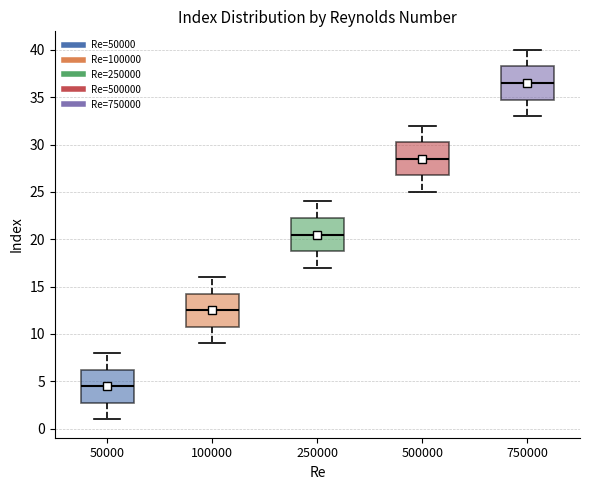

Reading left to right, read every box against the y-axis: the position of its median line, the range the box covers, and the ends of its whiskers. The values are not printed on the chart, so give them approximately, as read against the axis.

50000: median 4.5, box 3.0 to 6.5, whiskers 1.0 to 8.0
100000: median 12.5, box 11.0 to 14.5, whiskers 9.0 to 16.0
250000: median 20.5, box 19.0 to 22.5, whiskers 17.0 to 24.0
500000: median 28.5, box 27.0 to 30.5, whiskers 25.0 to 32.0
750000: median 36.5, box 35.0 to 38.5, whiskers 33.0 to 40.0